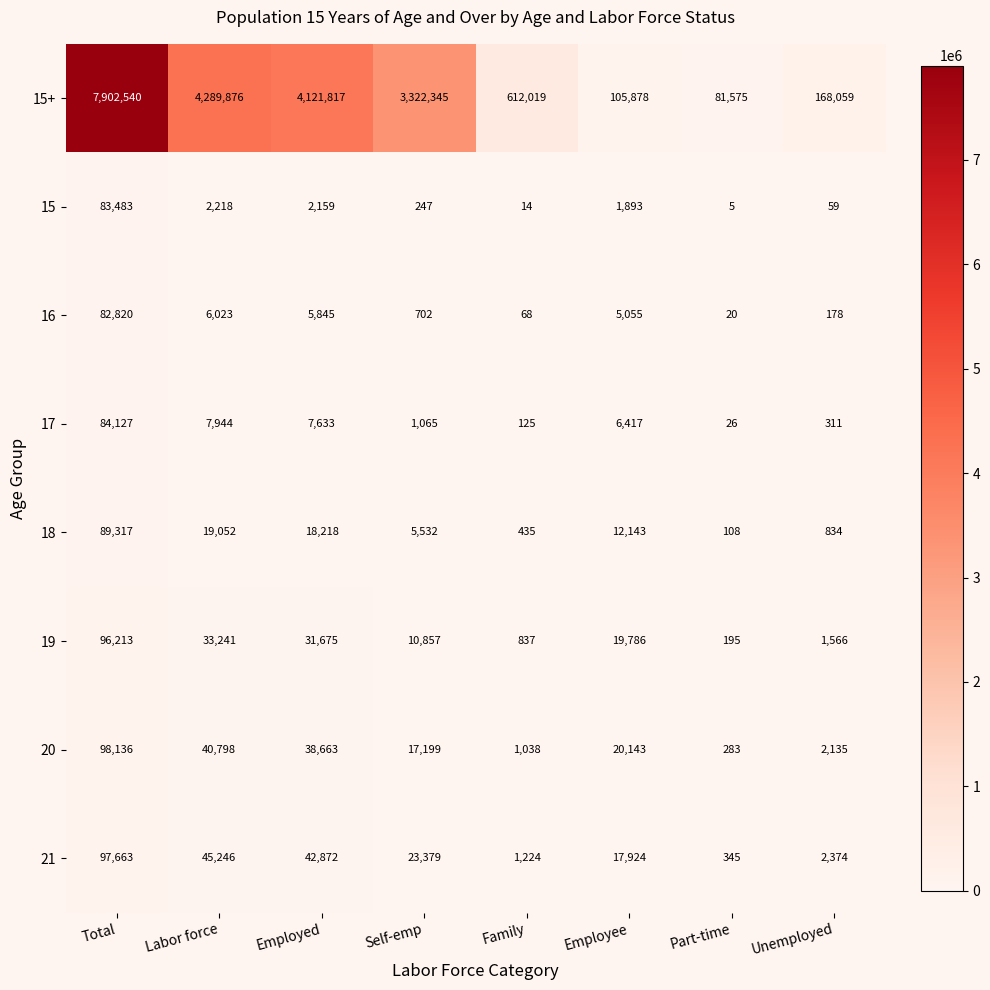

Is it true that 16 equals 1603 at Labor force?

False